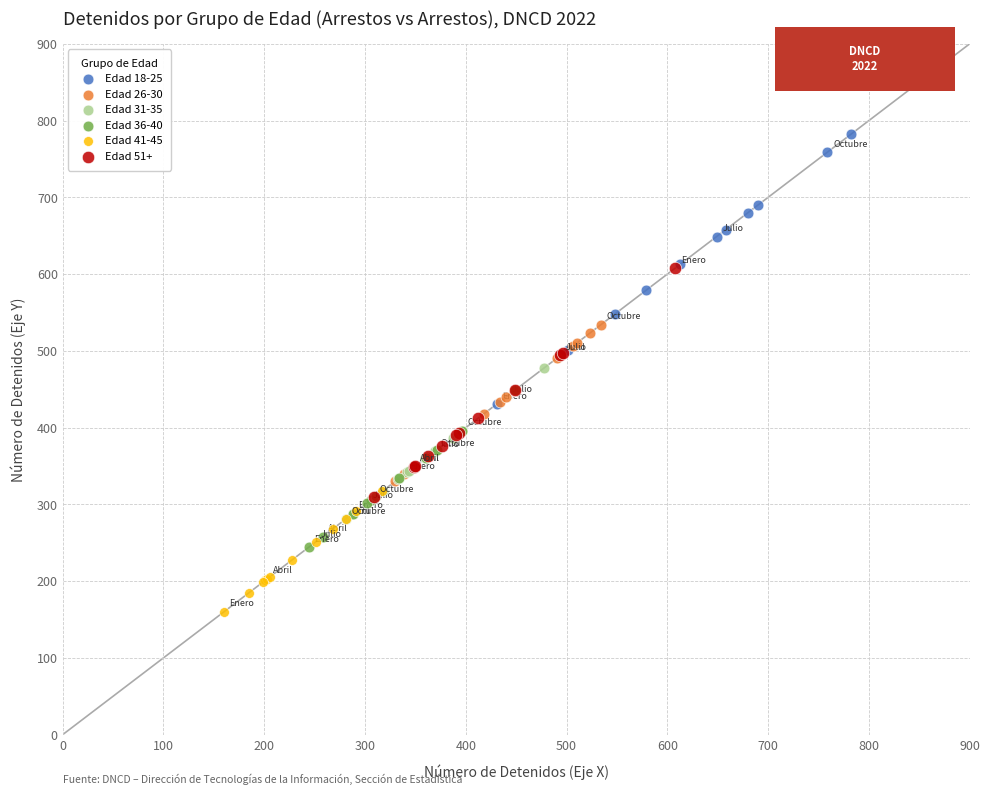

Which series contains the highest Y value?

Edad 18-25